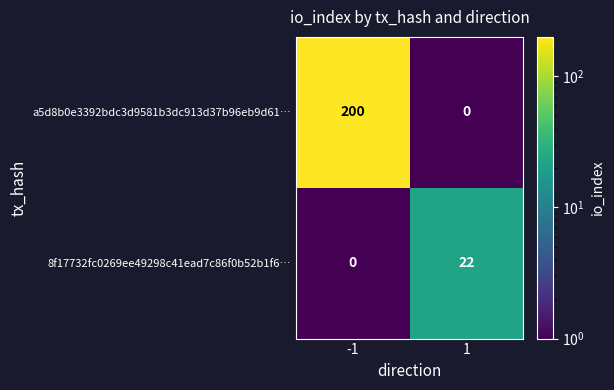

What is the spread (max minus min) of values at -1?

200